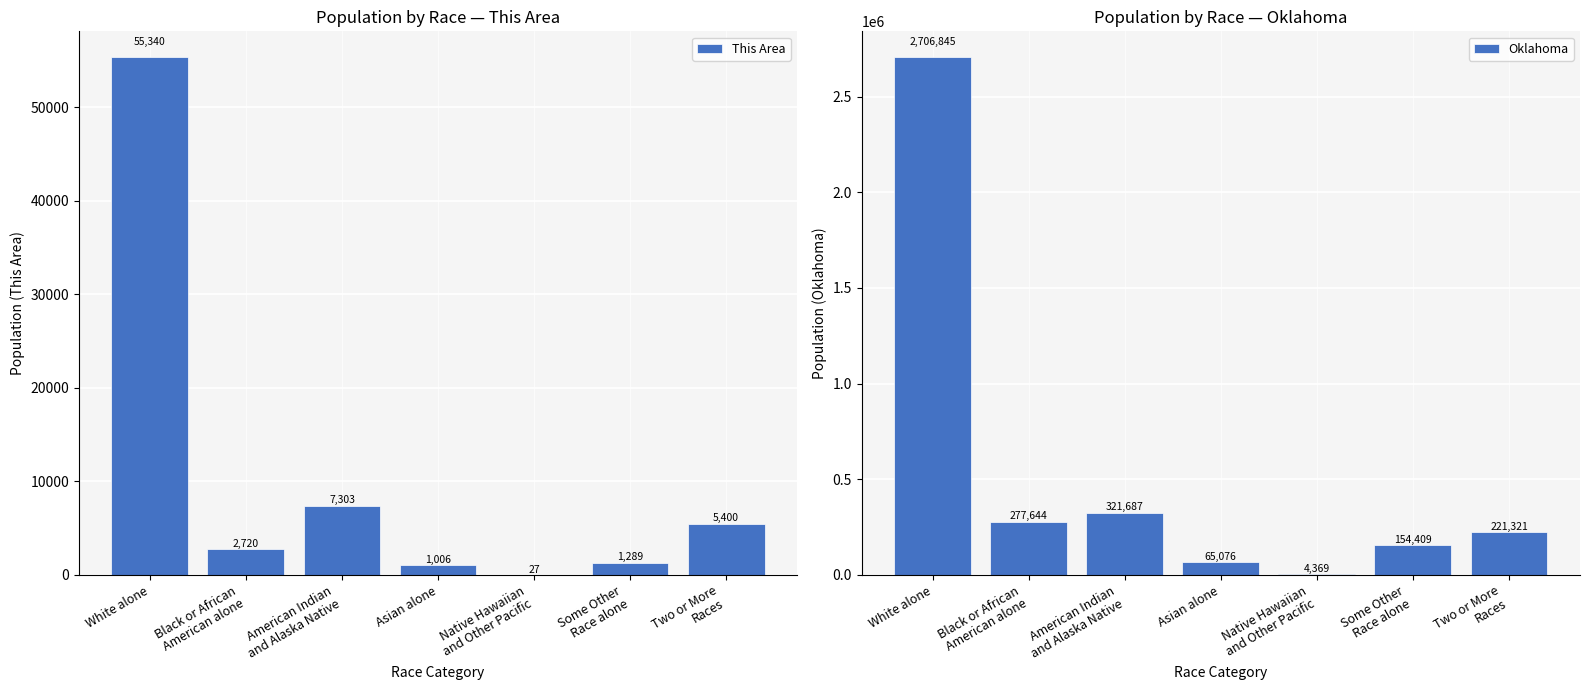

At which label is Oklahoma closest to 1355607?

American Indian
and Alaska Native